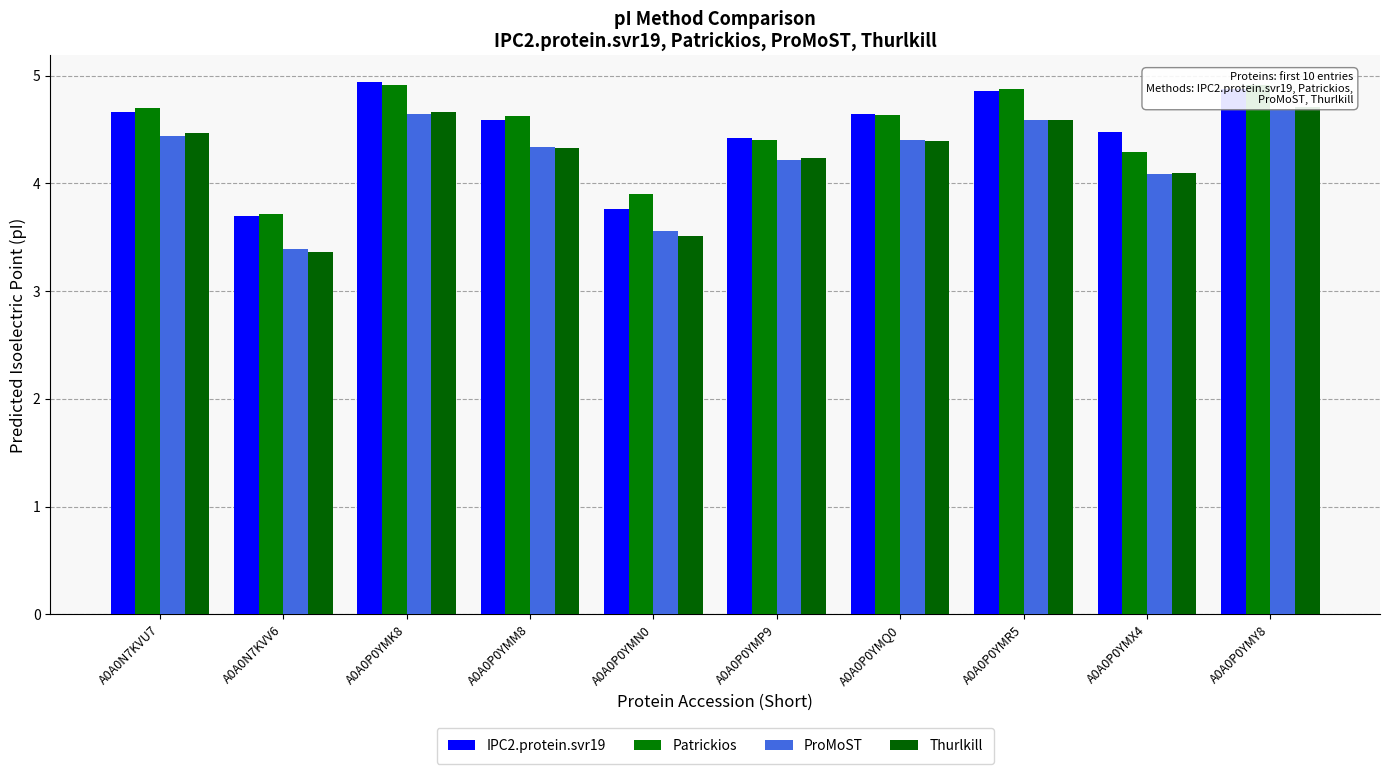

What is the smallest value displayed?

3.4